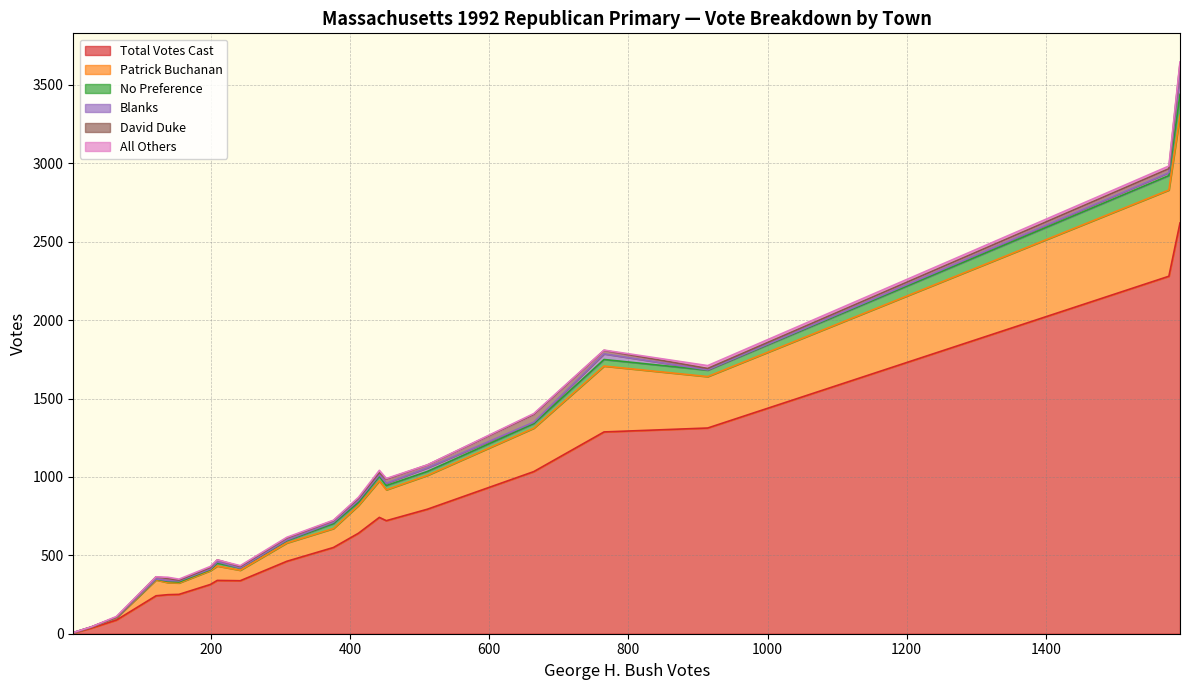

What is the sum of all David Duke values?

316